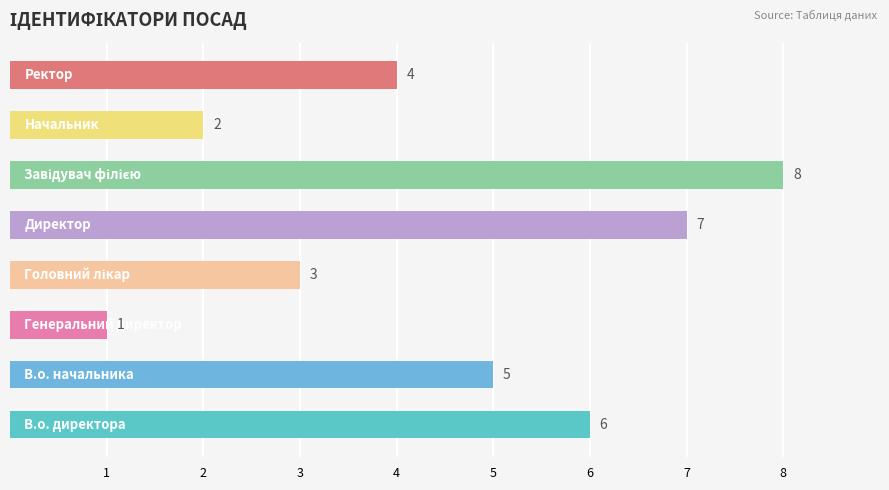

What is the difference between the second highest and second lowest values?

5